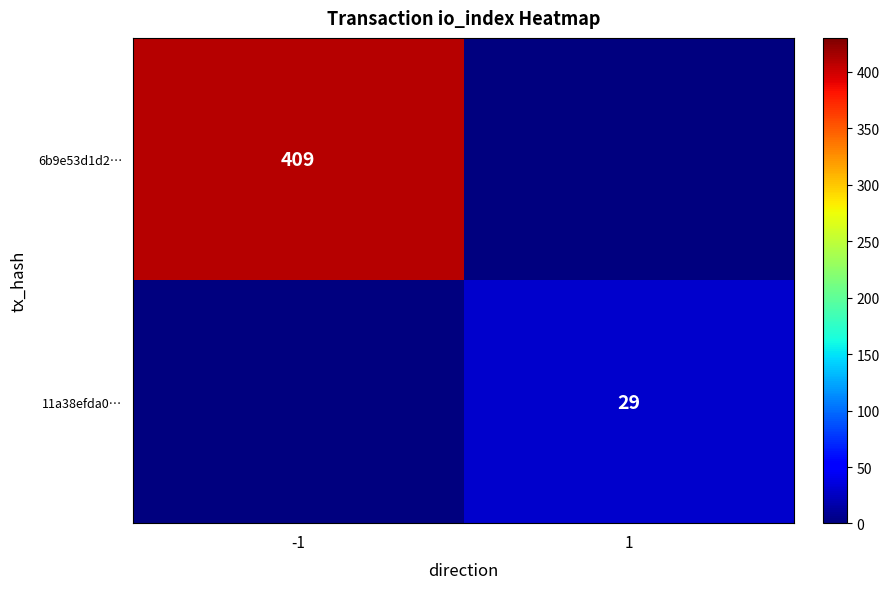

Is it true that 11a38efda0… equals 50 at 1?

False